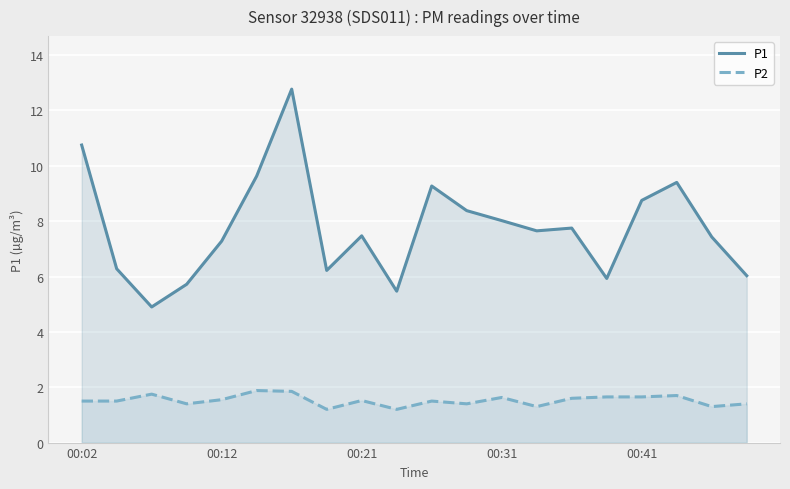

How many interior local valleys does the P1 series have?

5